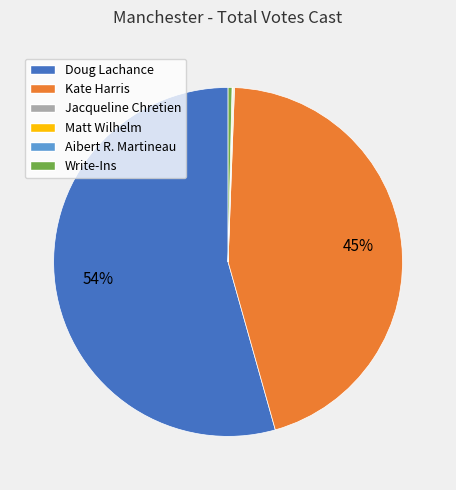

Is there any slice that represents more than half of the pie?

Yes